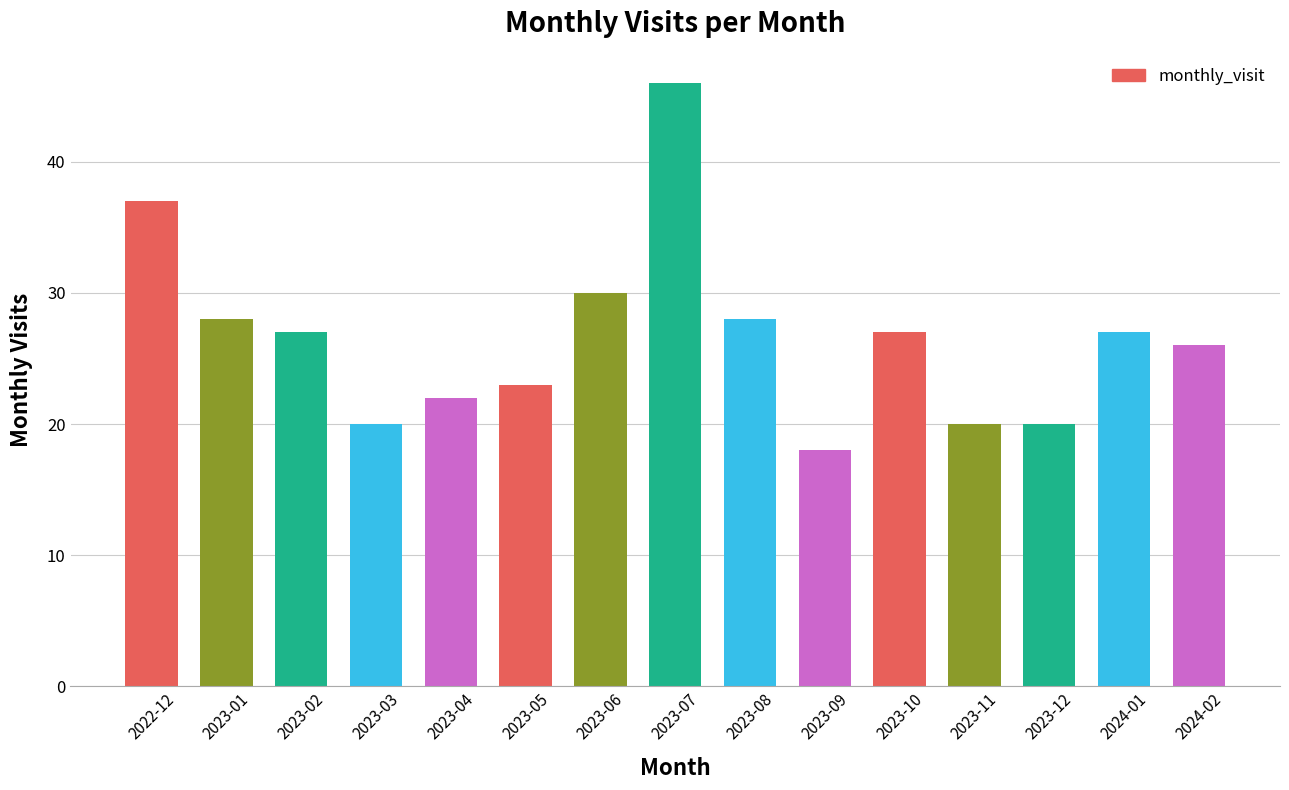

What is the sum of all values?

399